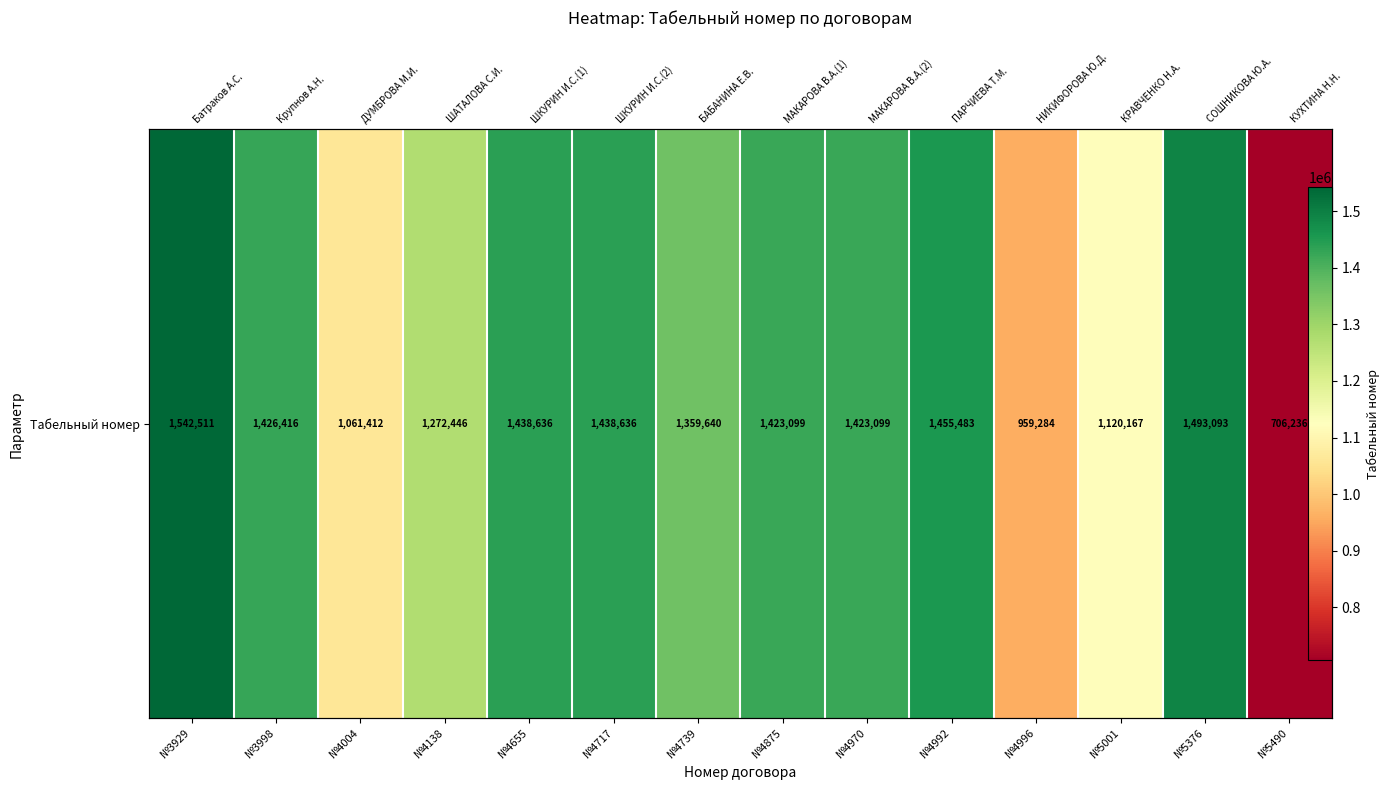

The value at №4138 is 1993842. True or false?

False